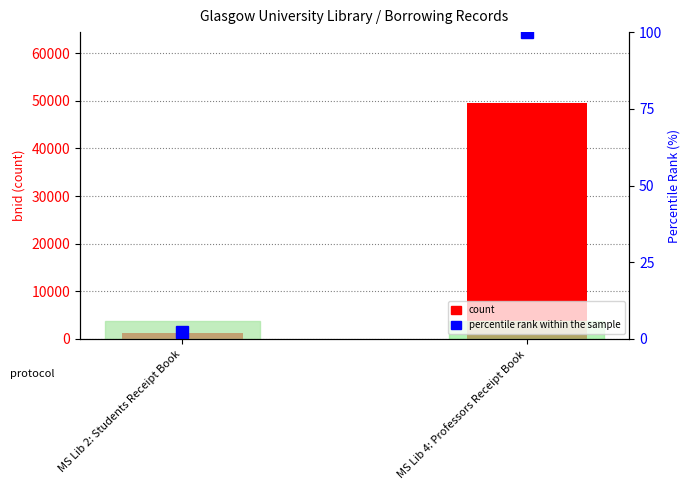

What position from the right is MS Lib 2: Students Receipt Book?

2